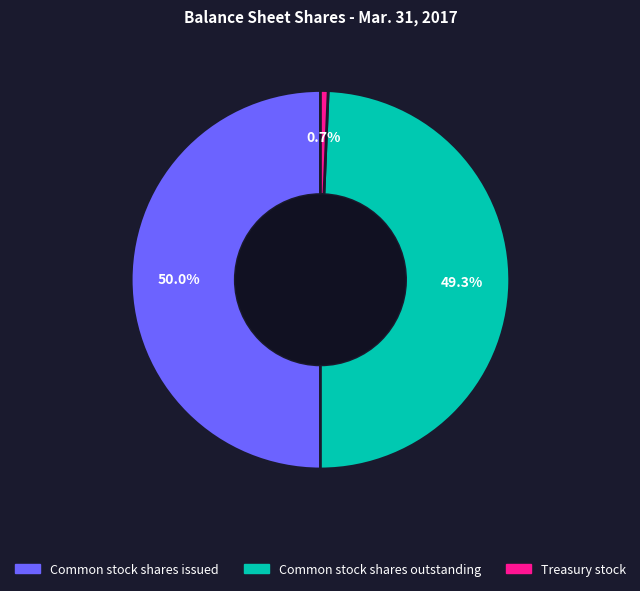

How many segments does this pie chart have?

3